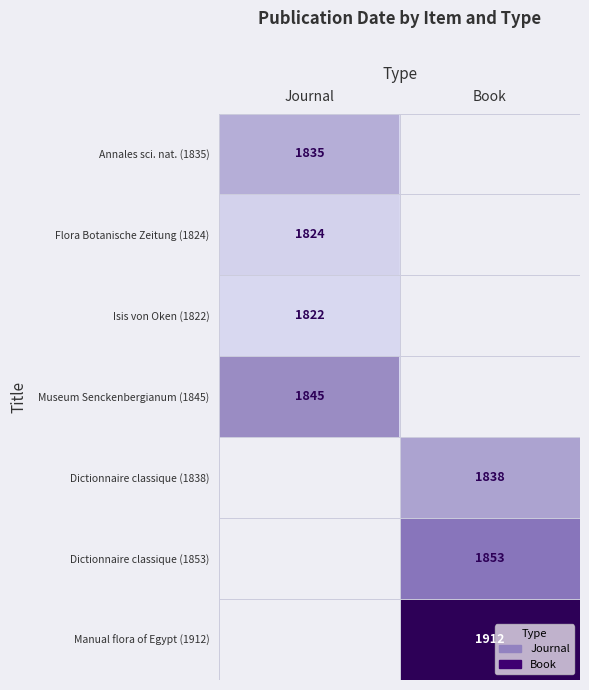

True or false: Manual flora of Egypt (1912) has a value of 1912 at Book.

True